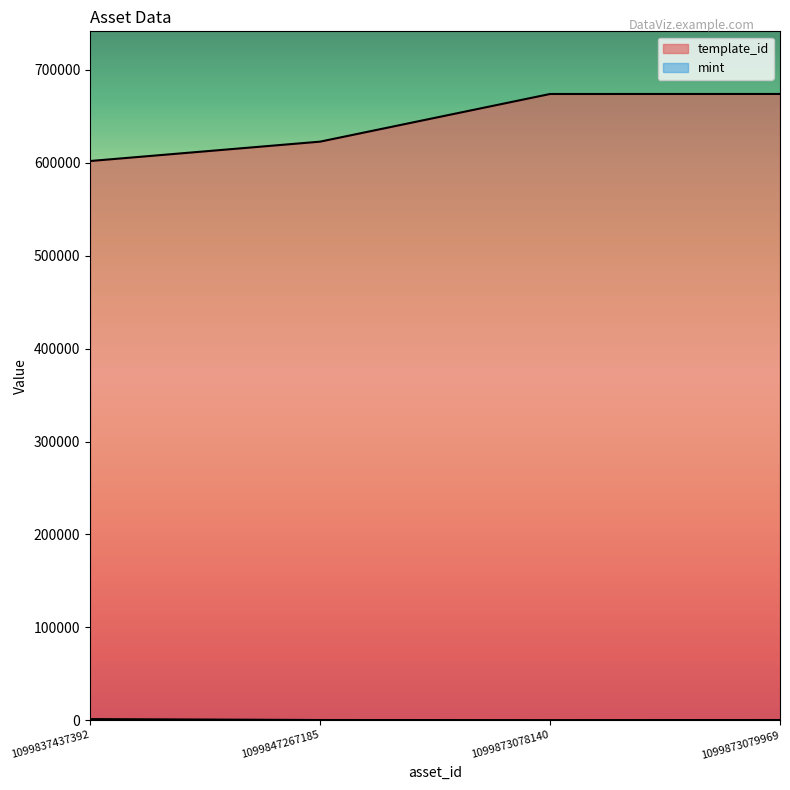

How many values in the mint series are below 264?

2